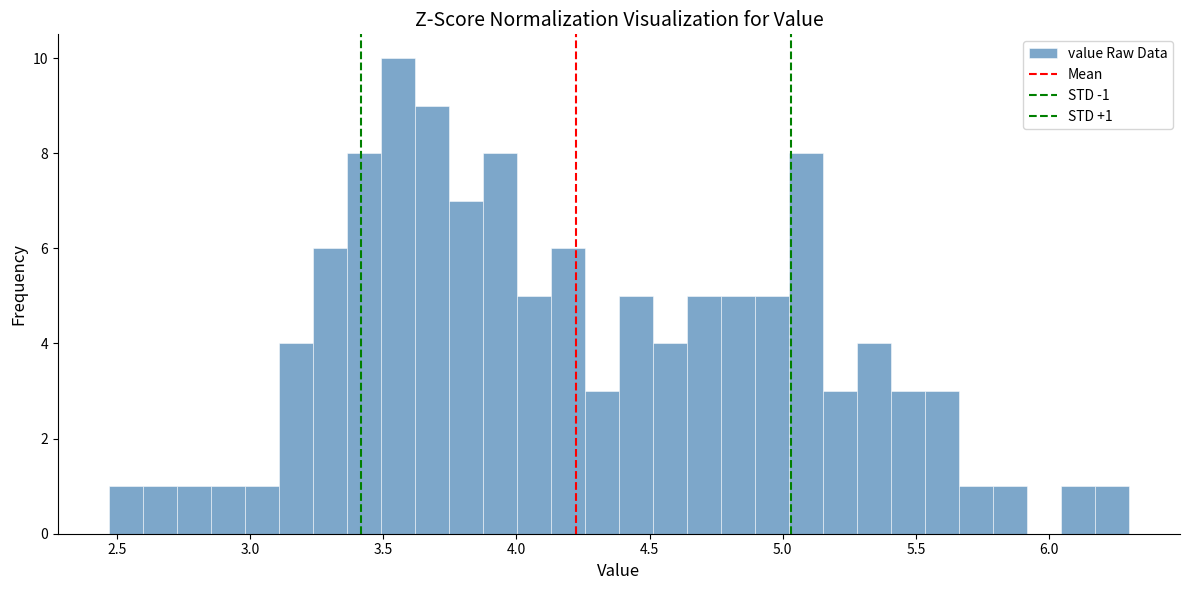

Read against the x-axis, roughly where is the centre of the tallest bar?

3.55